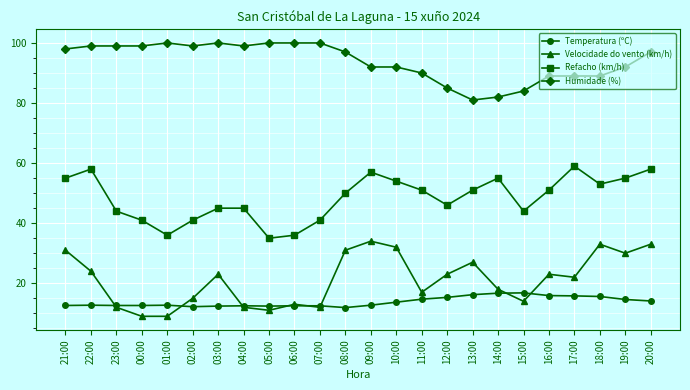

What is the lowest value of the Temperatura (ºC) series?

11.9